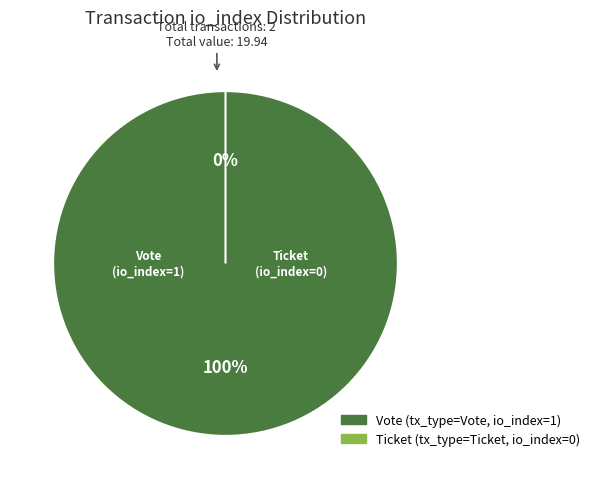

What is the largest slice in the pie chart?

Vote (io_index=1)